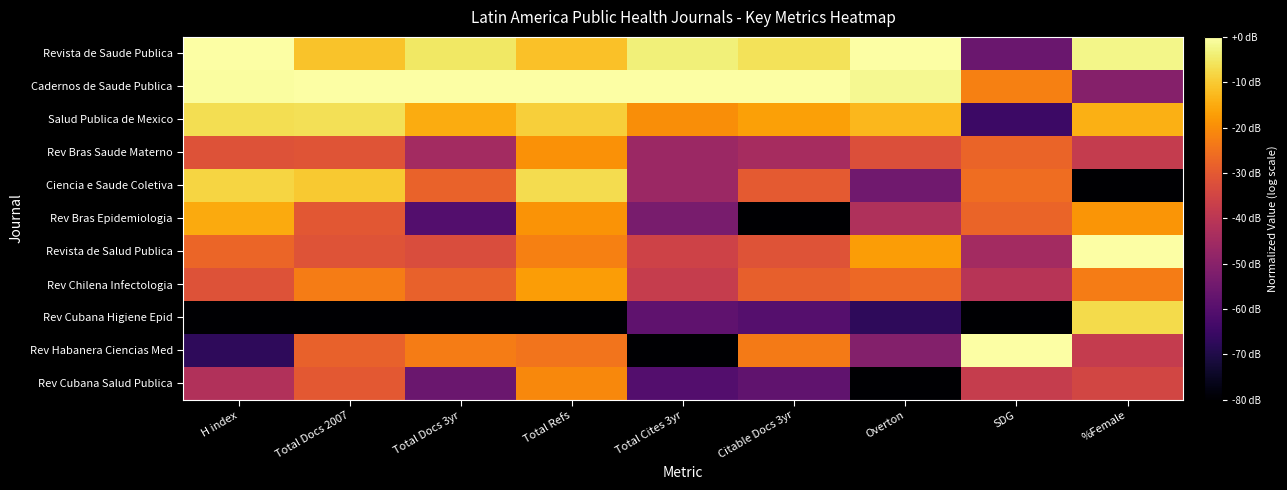

Reading left to right, transcribe all the data shown in this chart.

Revista de Saude Publica: H index=1.0	Total Docs 2007=0.9	Total Docs 3yr=0.9	Total Refs=0.9	Total Cites 3yr=1.0	Citable Docs 3yr=0.9	Overton=1.0	SDG=0.3	%Female=1.0
Cadernos de Saude Publica: H index=1.0	Total Docs 2007=1.0	Total Docs 3yr=1.0	Total Refs=1.0	Total Cites 3yr=1.0	Citable Docs 3yr=1.0	Overton=1.0	SDG=0.7	%Female=0.4
Salud Publica de Mexico: H index=0.9	Total Docs 2007=0.9	Total Docs 3yr=0.8	Total Refs=0.9	Total Cites 3yr=0.8	Citable Docs 3yr=0.8	Overton=0.8	SDG=0.2	%Female=0.8
Rev Bras Saude Materno: H index=0.6	Total Docs 2007=0.6	Total Docs 3yr=0.4	Total Refs=0.8	Total Cites 3yr=0.4	Citable Docs 3yr=0.4	Overton=0.6	SDG=0.7	%Female=0.5
Ciencia e Saude Coletiva: H index=0.9	Total Docs 2007=0.9	Total Docs 3yr=0.7	Total Refs=0.9	Total Cites 3yr=0.4	Citable Docs 3yr=0.6	Overton=0.3	SDG=0.7	%Female=0.0
Rev Bras Epidemiologia: H index=0.8	Total Docs 2007=0.6	Total Docs 3yr=0.2	Total Refs=0.8	Total Cites 3yr=0.3	Citable Docs 3yr=0.0	Overton=0.5	SDG=0.7	%Female=0.8
Revista de Salud Publica: H index=0.7	Total Docs 2007=0.6	Total Docs 3yr=0.6	Total Refs=0.7	Total Cites 3yr=0.6	Citable Docs 3yr=0.6	Overton=0.8	SDG=0.4	%Female=1.0
Rev Chilena Infectologia: H index=0.6	Total Docs 2007=0.7	Total Docs 3yr=0.6	Total Refs=0.8	Total Cites 3yr=0.5	Citable Docs 3yr=0.6	Overton=0.7	SDG=0.5	%Female=0.7
Rev Cubana Higiene Epid: H index=0.0	Total Docs 2007=0.0	Total Docs 3yr=0.0	Total Refs=0.0	Total Cites 3yr=0.3	Citable Docs 3yr=0.2	Overton=0.2	SDG=0.0	%Female=0.9
Rev Habanera Ciencias Med: H index=0.2	Total Docs 2007=0.6	Total Docs 3yr=0.7	Total Refs=0.7	Total Cites 3yr=0.0	Citable Docs 3yr=0.7	Overton=0.4	SDG=1.0	%Female=0.5
Rev Cubana Salud Publica: H index=0.5	Total Docs 2007=0.6	Total Docs 3yr=0.3	Total Refs=0.7	Total Cites 3yr=0.2	Citable Docs 3yr=0.3	Overton=0.0	SDG=0.5	%Female=0.6